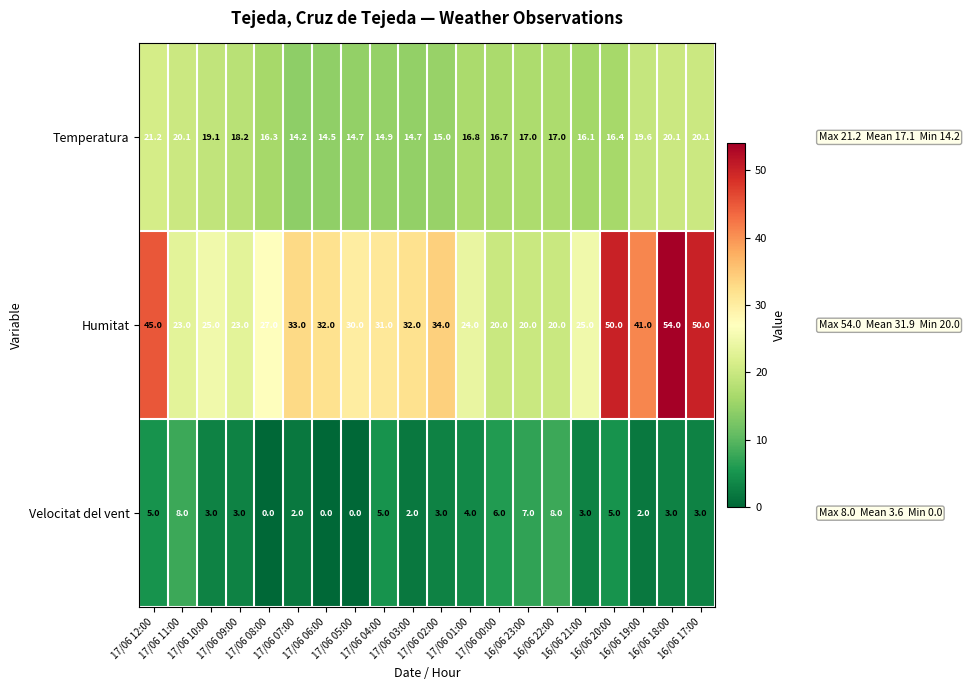

What is the average value of the Temperatura series?

17.1